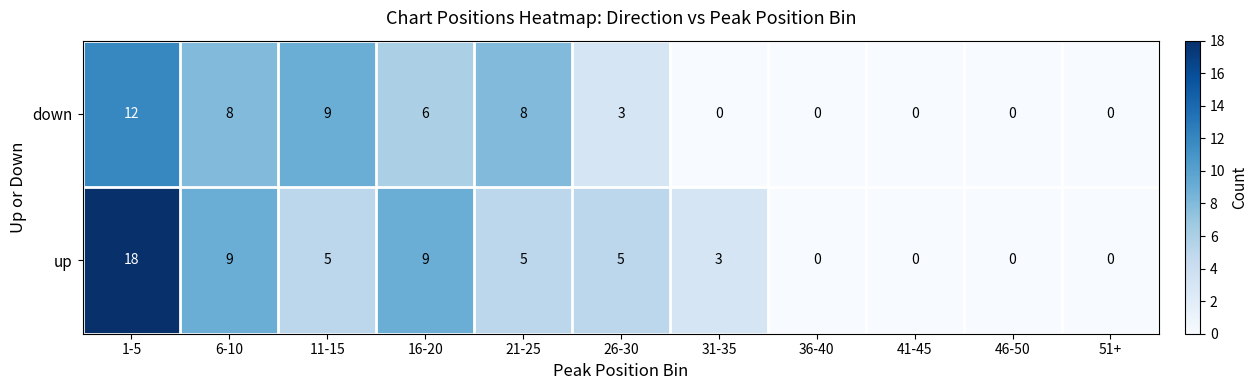

Is it true that down equals 8 at 6-10?

True